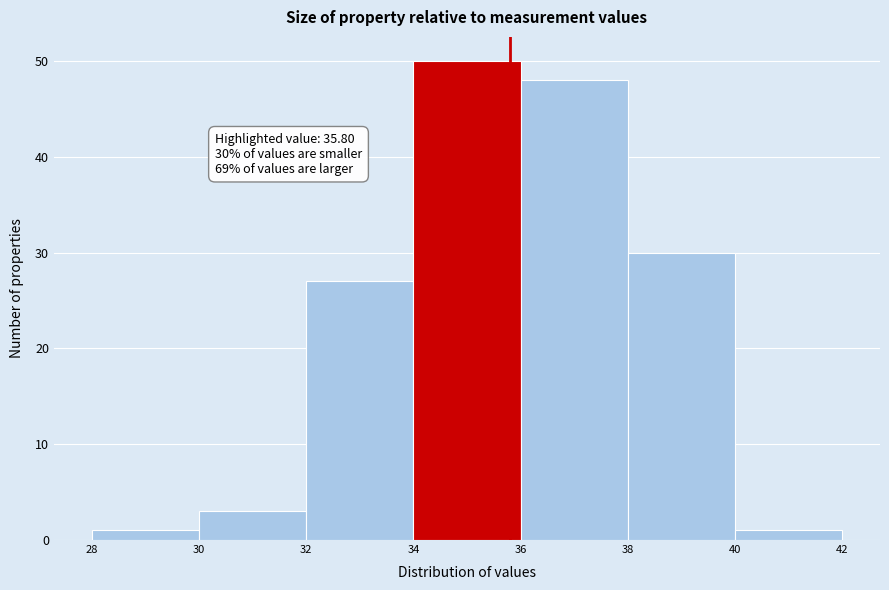

Over which range of the x-axis is the bar tallest?

34 to 36